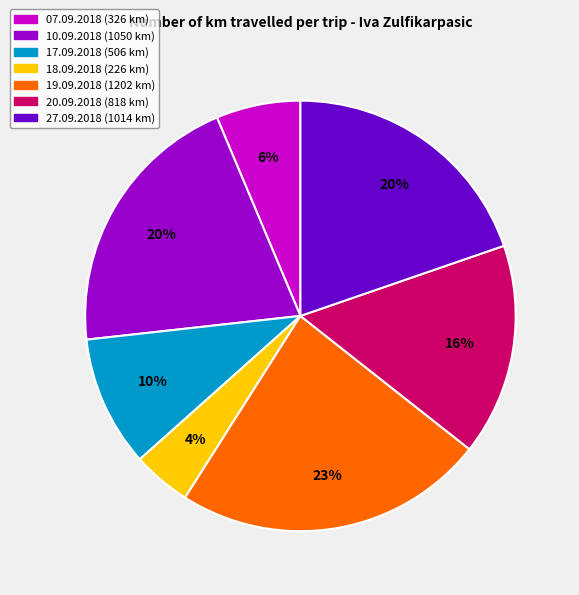

To the nearest percent, what is the average slice percentage?

14%